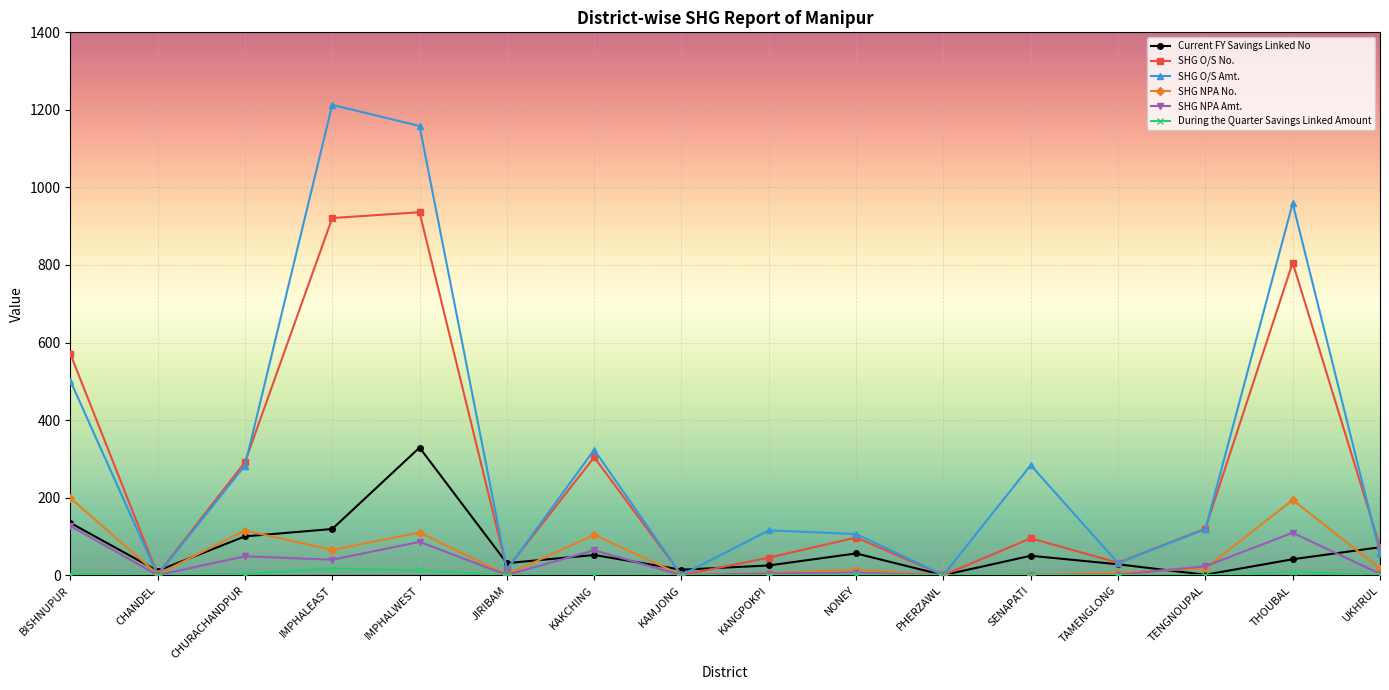

At which category is the sum across all series the highest?

IMPHALWEST